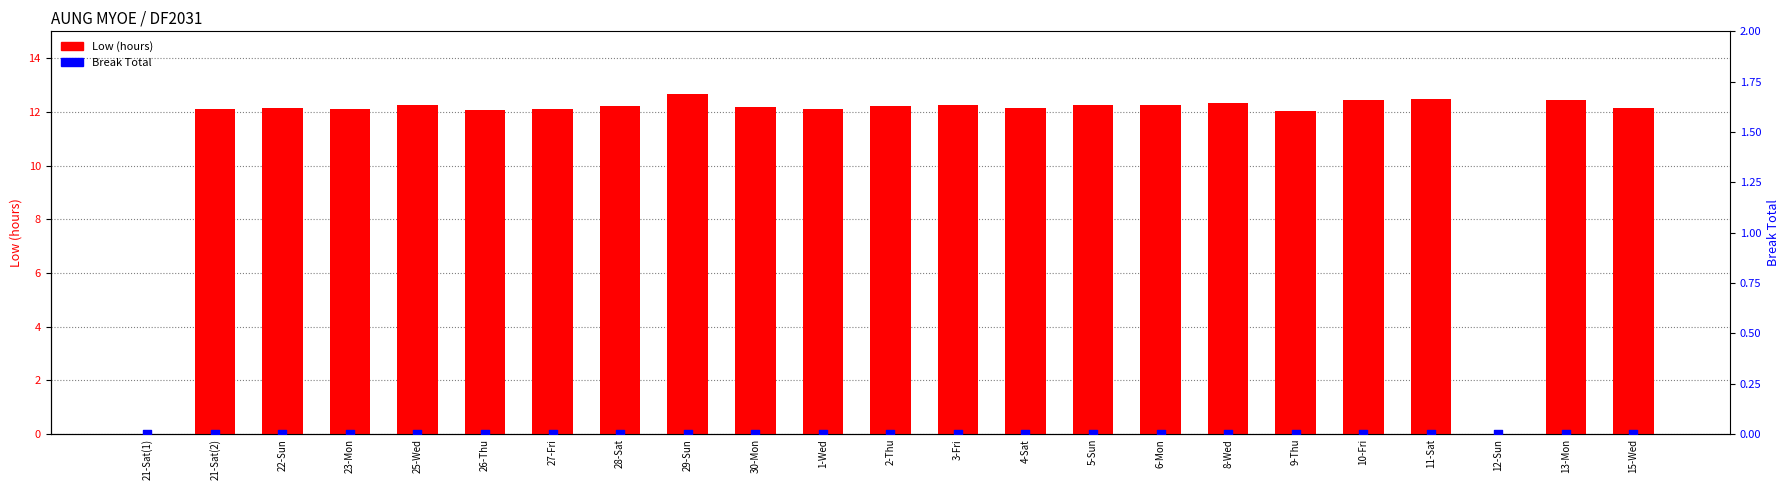

Is the value of Break Total at 11-Sat greater than the value of Low (hours) at 9-Thu?

No